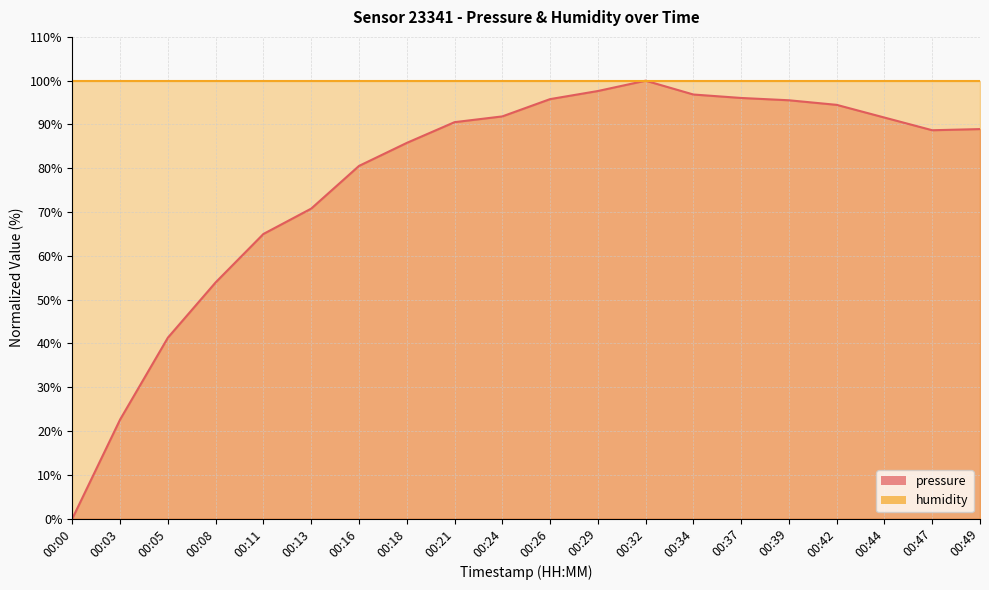

List the labels in order of value, smallest first.

00:00, 00:03, 00:05, 00:08, 00:11, 00:13, 00:16, 00:18, 00:47, 00:49, 00:21, 00:44, 00:24, 00:42, 00:39, 00:26, 00:37, 00:34, 00:29, 00:32